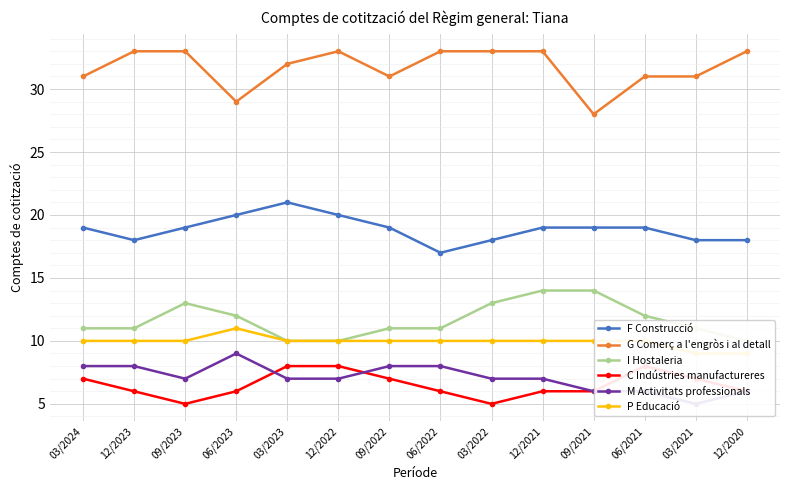

Reading right to left, transcribe all the data shown in this chart.

F Construcció: 12/2020=18	03/2021=18	06/2021=19	09/2021=19	12/2021=19	03/2022=18	06/2022=17	09/2022=19	12/2022=20	03/2023=21	06/2023=20	09/2023=19	12/2023=18	03/2024=19
G Comerç a l'engròs i al detall: 12/2020=33	03/2021=31	06/2021=31	09/2021=28	12/2021=33	03/2022=33	06/2022=33	09/2022=31	12/2022=33	03/2023=32	06/2023=29	09/2023=33	12/2023=33	03/2024=31
I Hostaleria: 12/2020=10	03/2021=11	06/2021=12	09/2021=14	12/2021=14	03/2022=13	06/2022=11	09/2022=11	12/2022=10	03/2023=10	06/2023=12	09/2023=13	12/2023=11	03/2024=11
C Indústries manufactureres: 12/2020=6	03/2021=7	06/2021=8	09/2021=6	12/2021=6	03/2022=5	06/2022=6	09/2022=7	12/2022=8	03/2023=8	06/2023=6	09/2023=5	12/2023=6	03/2024=7
M Activitats professionals: 12/2020=6	03/2021=5	06/2021=6	09/2021=6	12/2021=7	03/2022=7	06/2022=8	09/2022=8	12/2022=7	03/2023=7	06/2023=9	09/2023=7	12/2023=8	03/2024=8
P Educació: 12/2020=9	03/2021=9	06/2021=10	09/2021=10	12/2021=10	03/2022=10	06/2022=10	09/2022=10	12/2022=10	03/2023=10	06/2023=11	09/2023=10	12/2023=10	03/2024=10